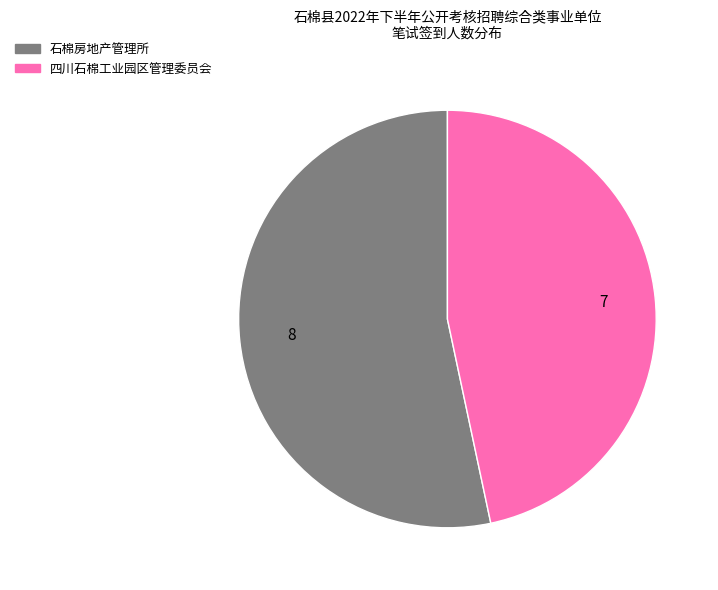

Approximately how many times larger is the value at 石棉房地产管理所 compared to 四川石棉工业园区管理委员会?

1.1